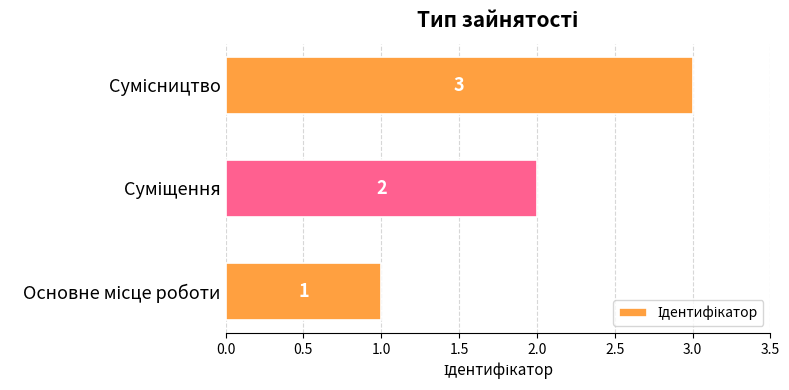

Count the number of categories in the chart.

3